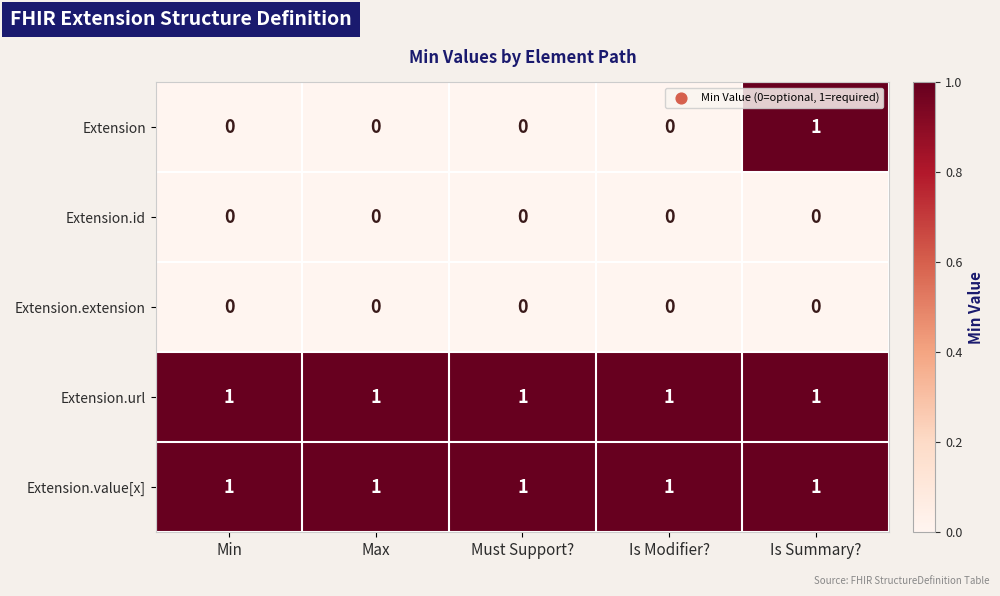

At which category is the sum across all series the highest?

Is Summary?